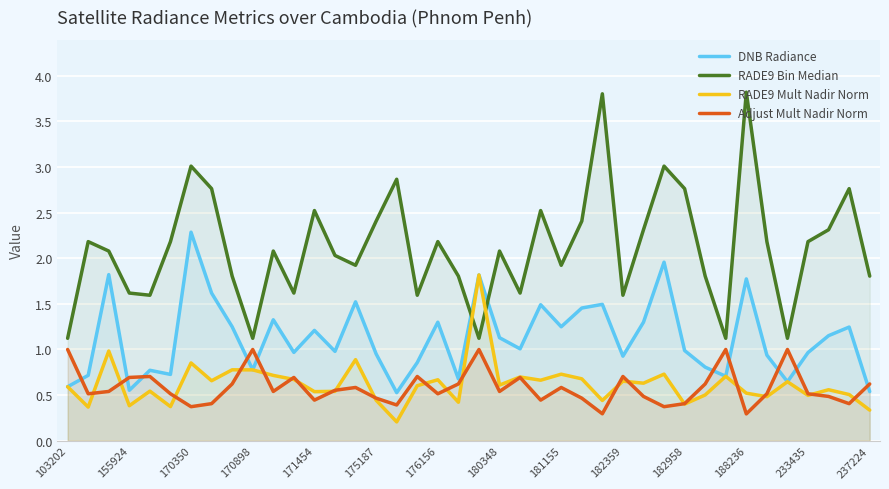

True or false: Adjust Mult Nadir Norm and DNB Radiance intersect in this chart.

True